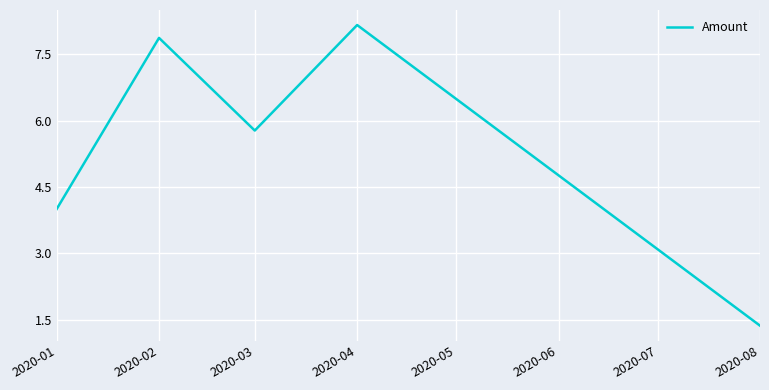

What is the change in value from 2020-01 to 2020-08?

-2.6